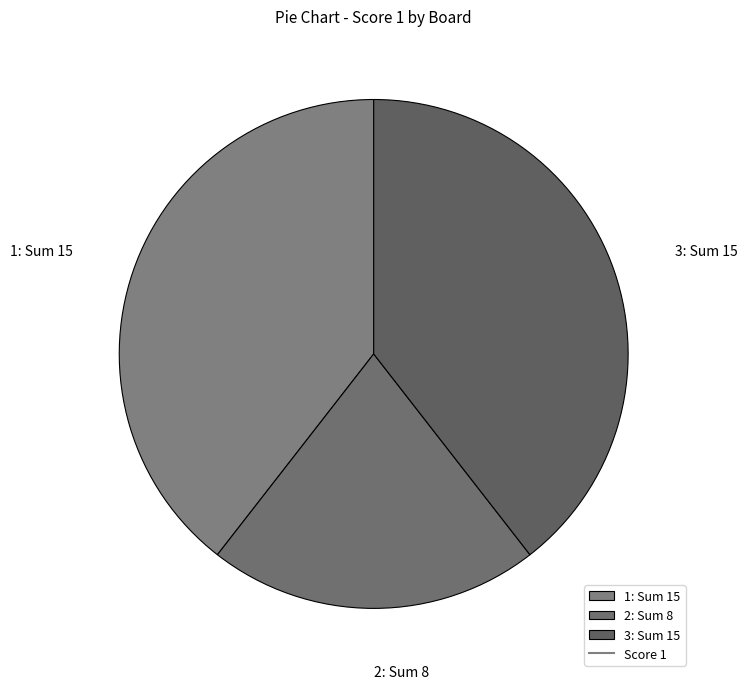

How many segments does this pie chart have?

3